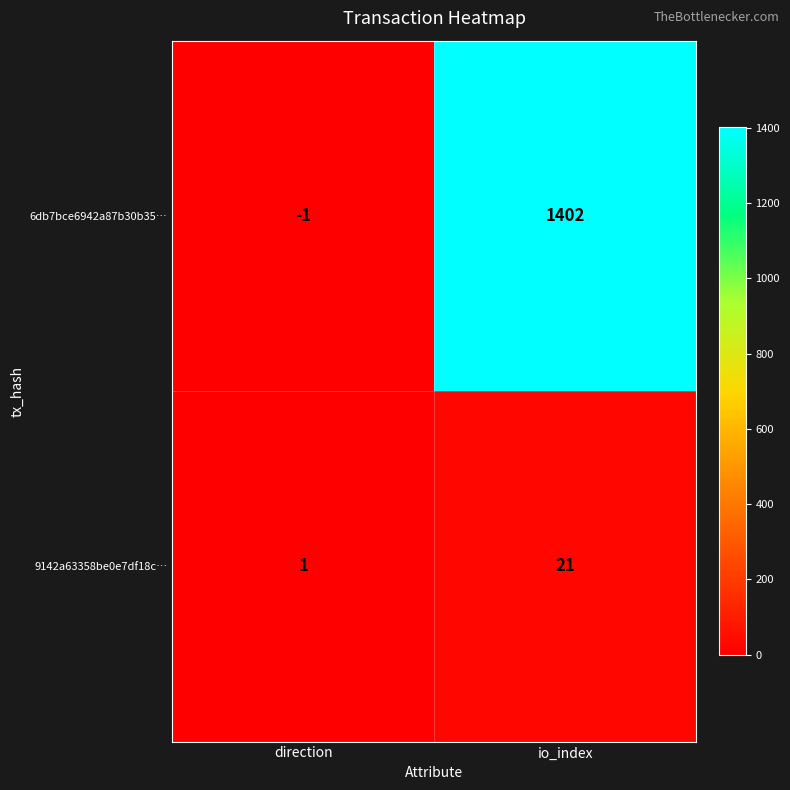

The value of 9142a63358be0e7df18c… at direction is 1. True or false?

True